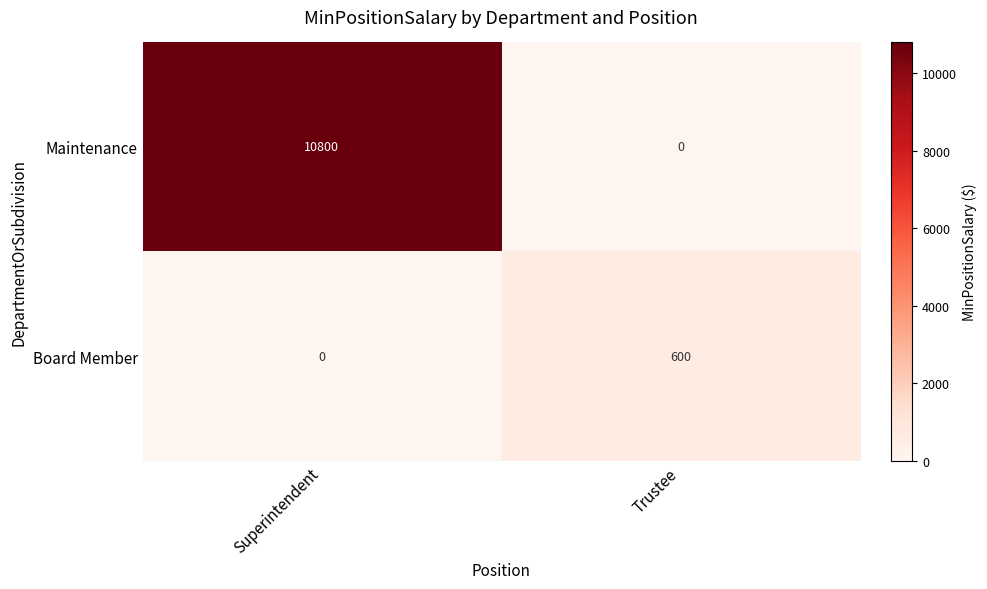

How many categories are shown in the chart?

2